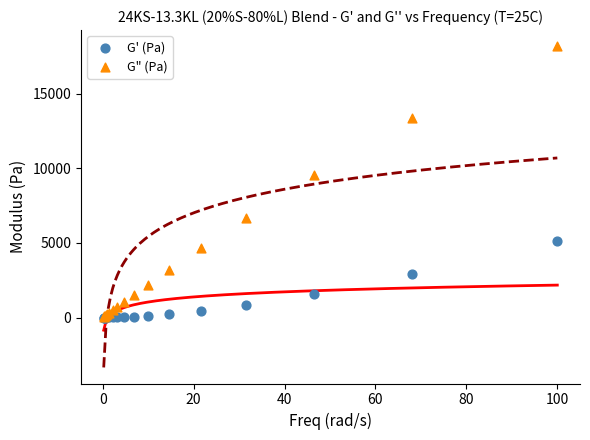

In the G" (Pa) series, what Y value is closest to 9121?

9546.1